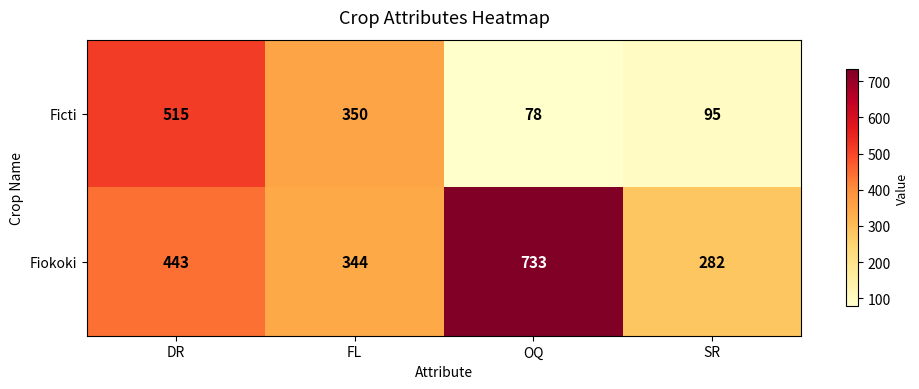

Which category has the lowest value across all series?

OQ